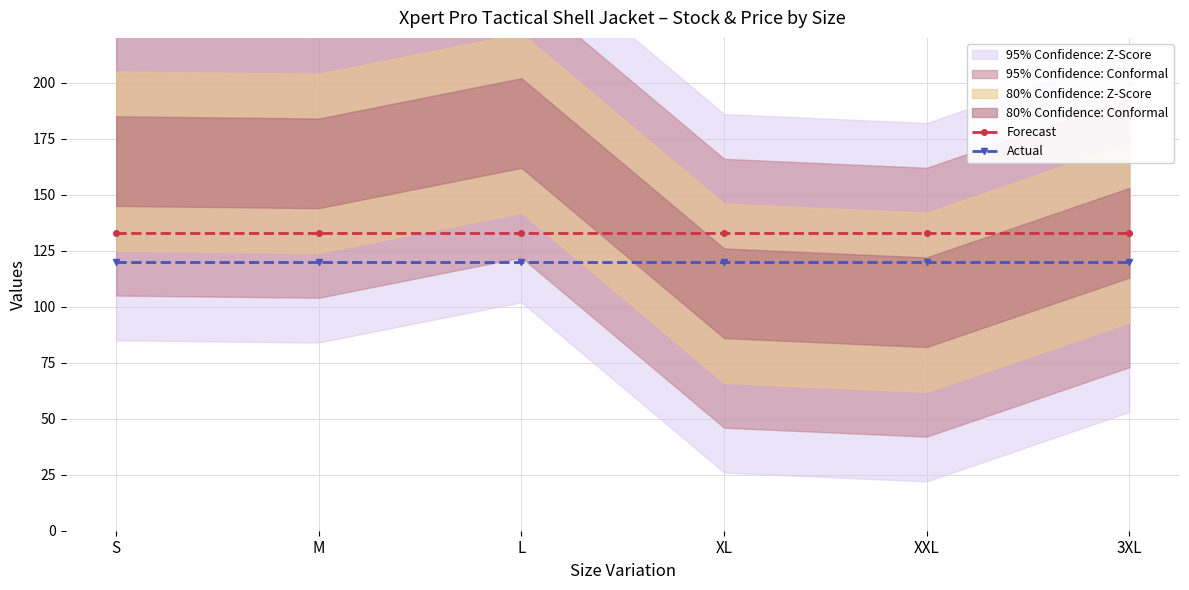

How many lines are shown in the chart?

2